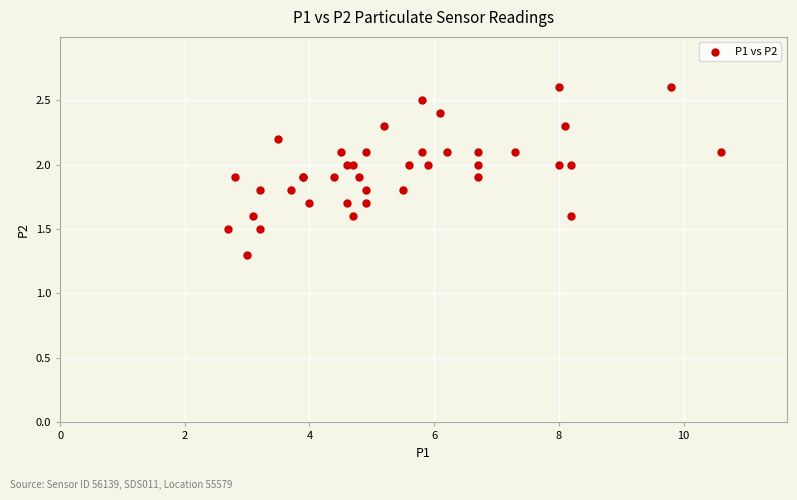

What Y value in the scatter plot is closest to 1?

1.3